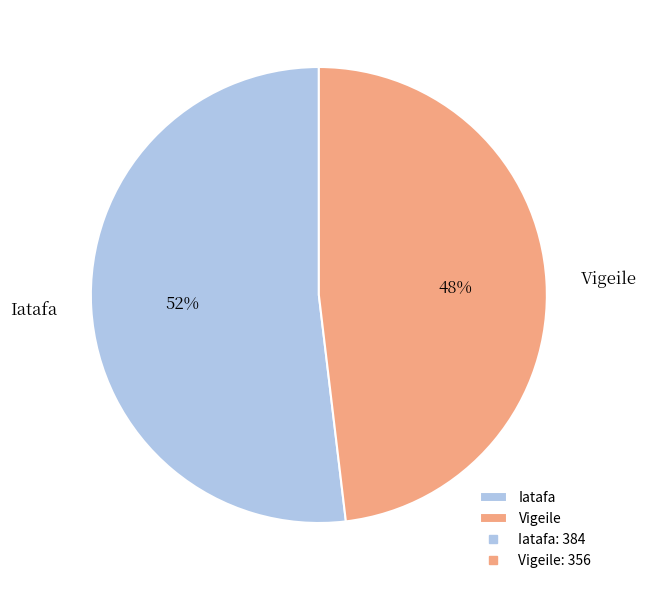

How many segments does this pie chart have?

2